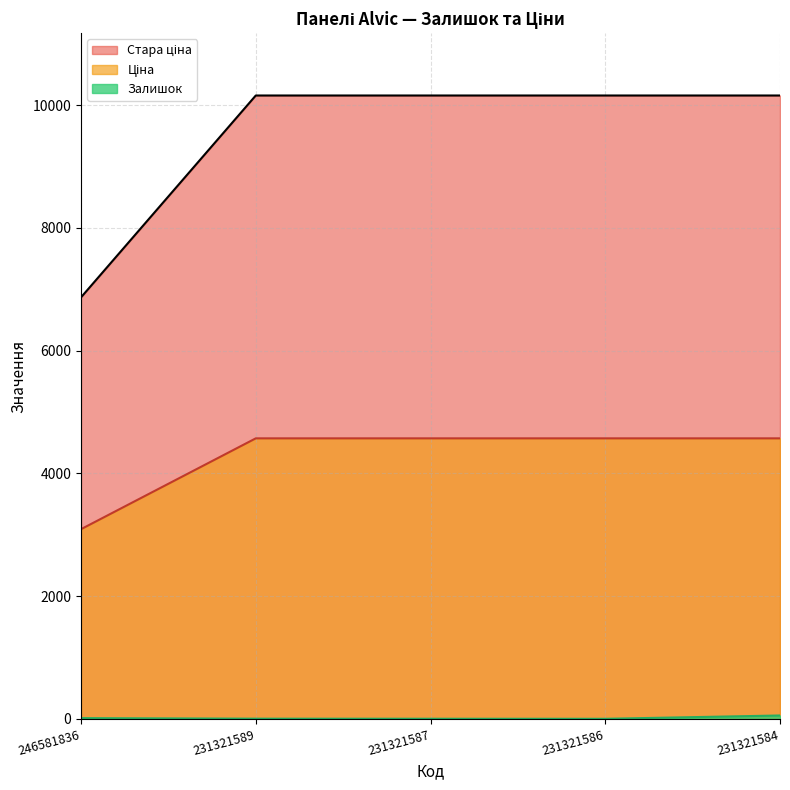

Is the value of Стара ціна at 231321587 greater than the value of Залишок at 246581836?

Yes